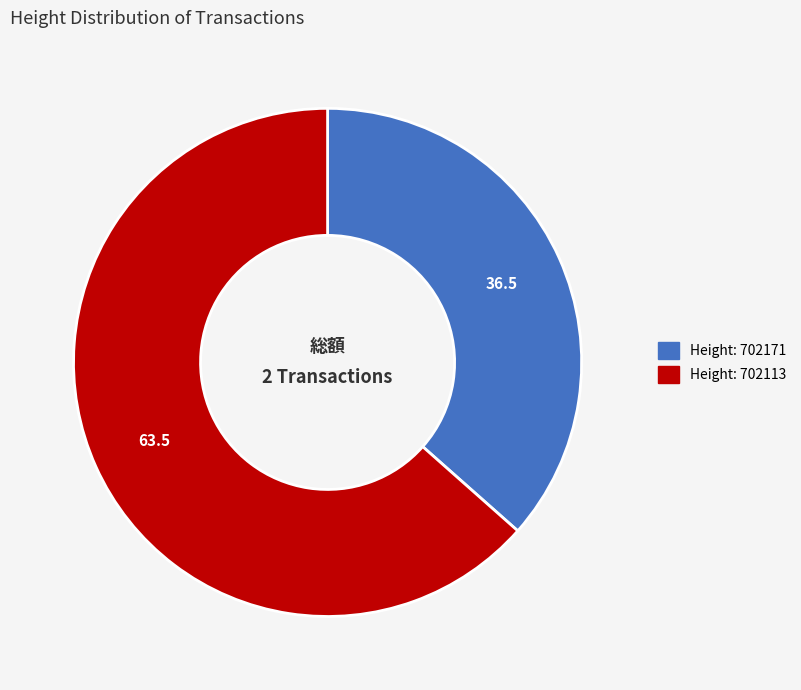

Does any single category account for the majority?

Yes